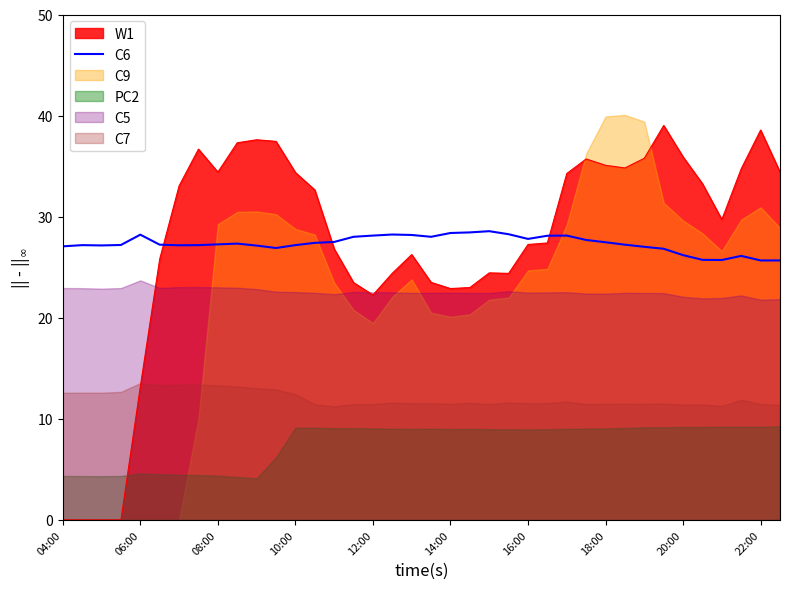

True or false: C6 has a value of 27.2 at 10:00.

True